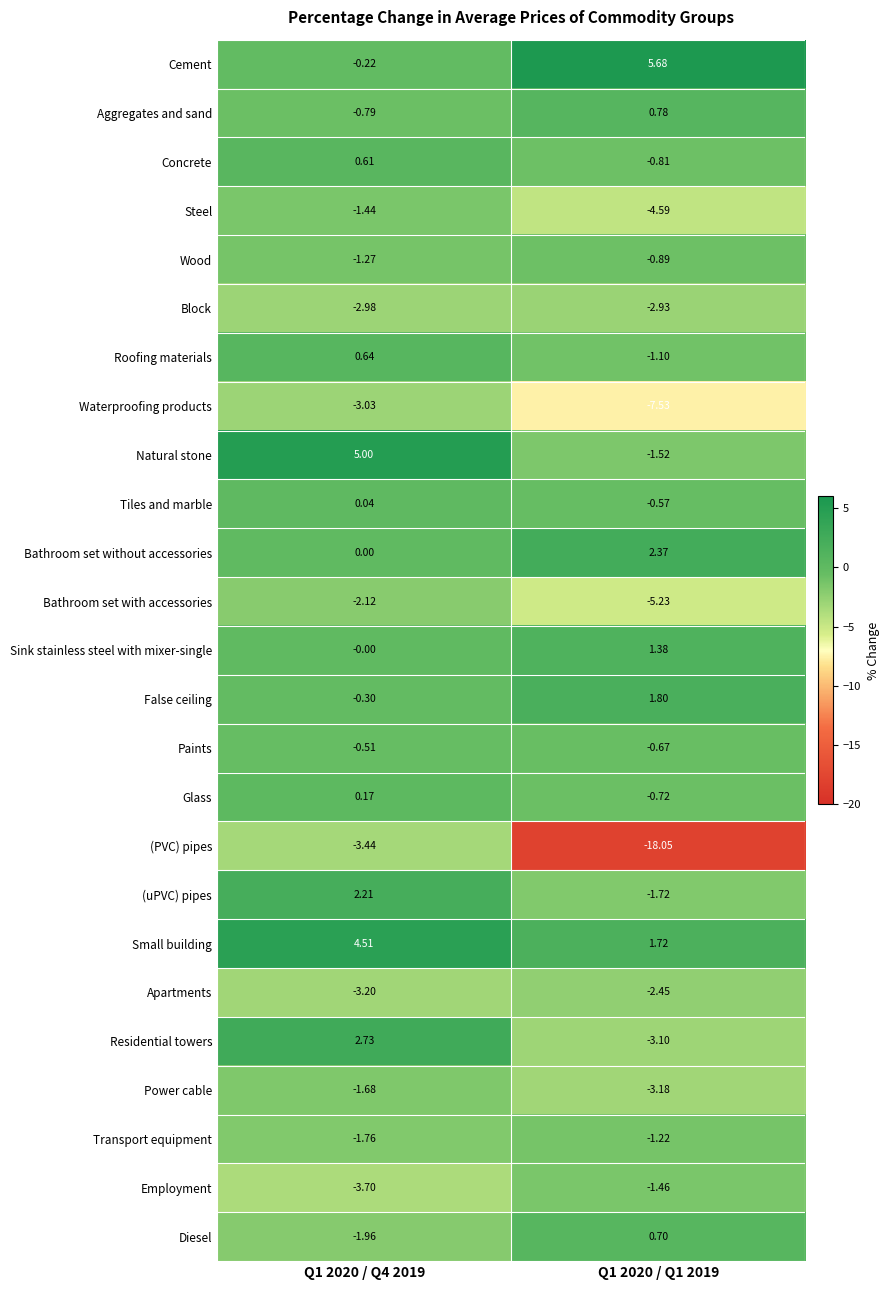

Count the number of categories in the chart.

2